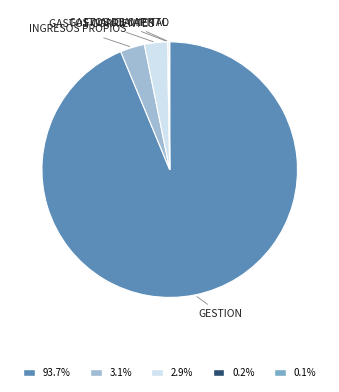

Does any single category account for the majority?

Yes